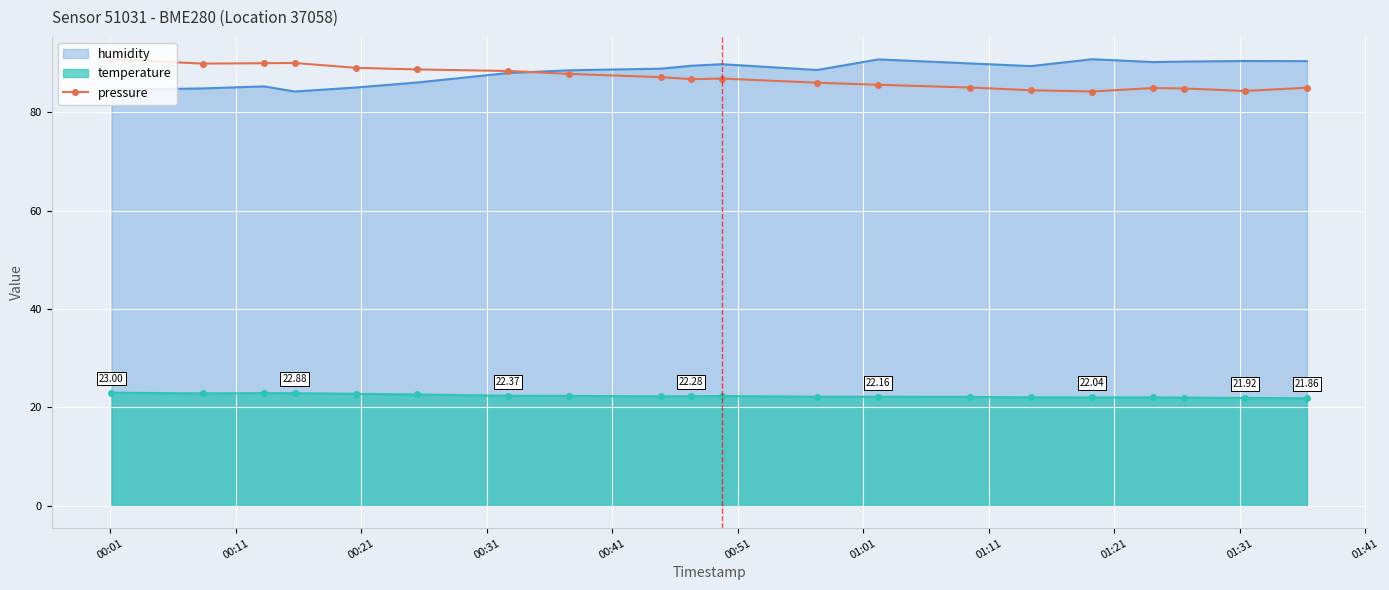

True or false: humidity and temperature intersect in this chart.

False